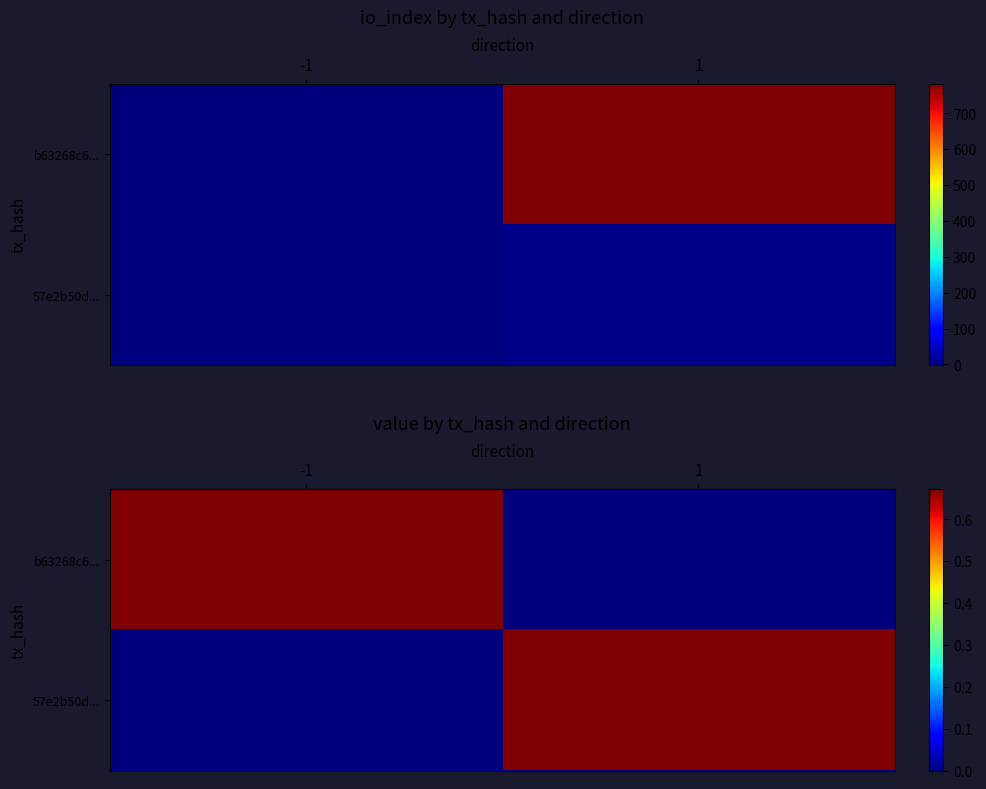

The value of 57e2b50d... at -1 is 0.5. True or false?

False